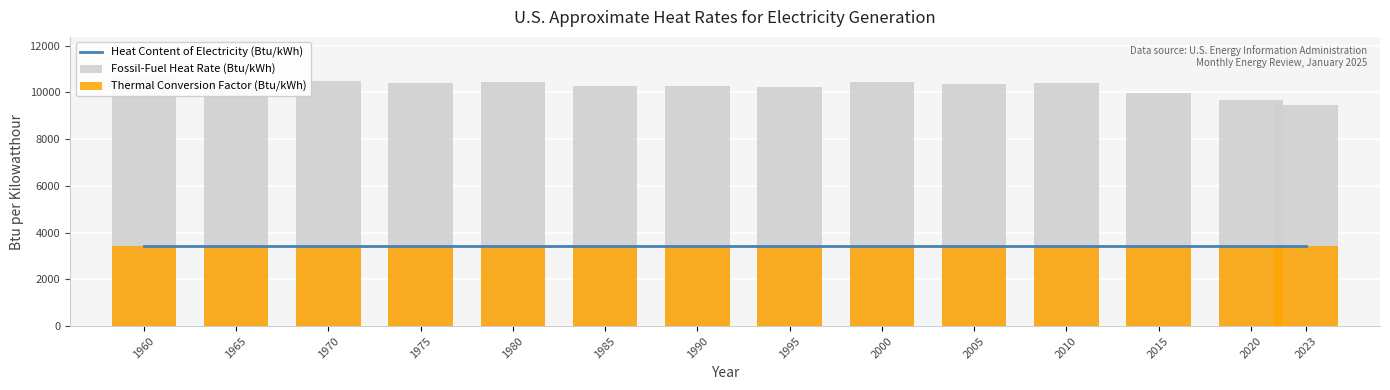

What is the minimum value shown in the chart?

3412